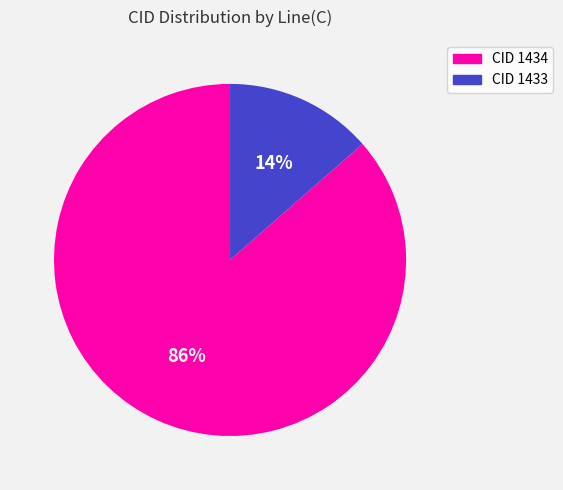

How many segments does this pie chart have?

2